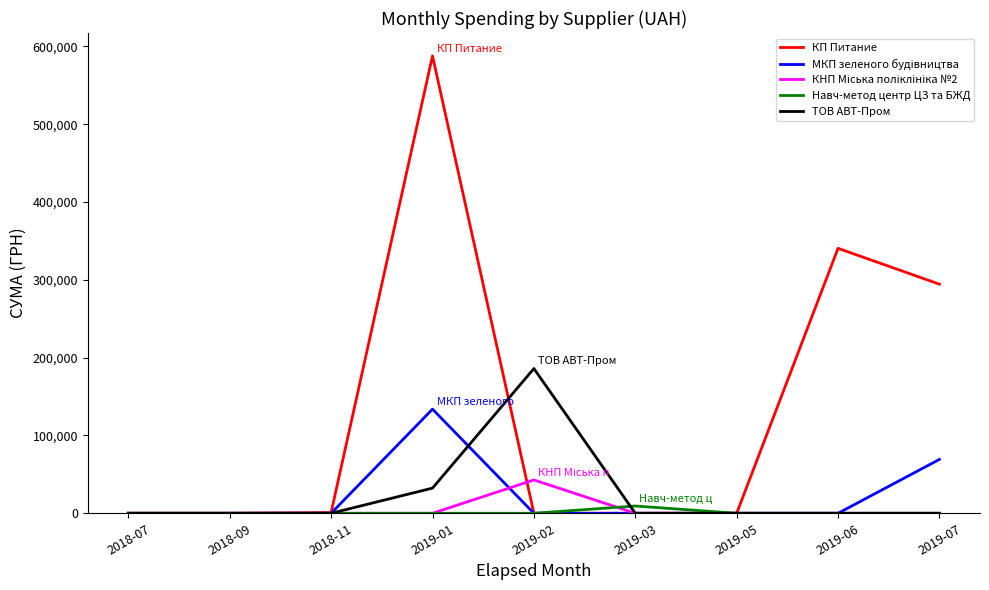

Is the value of КП Питание at 2019-01 greater than the value of ТОВ АВТ-Пром at 2018-07?

Yes